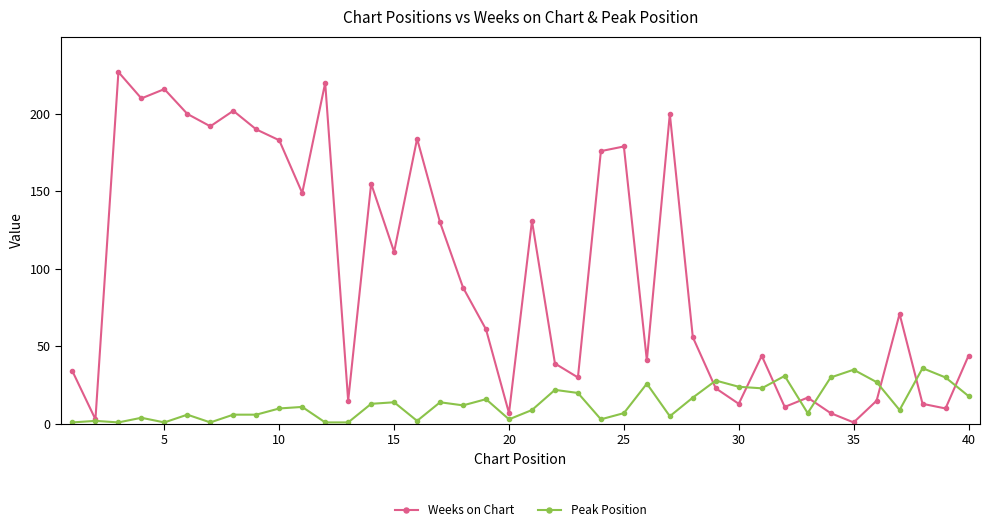

What is the greatest value displayed?

227